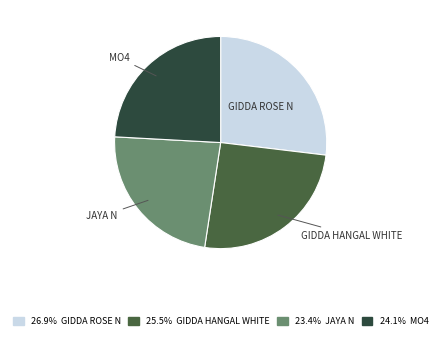

What is the largest slice in the pie chart?

GIDDA ROSE N